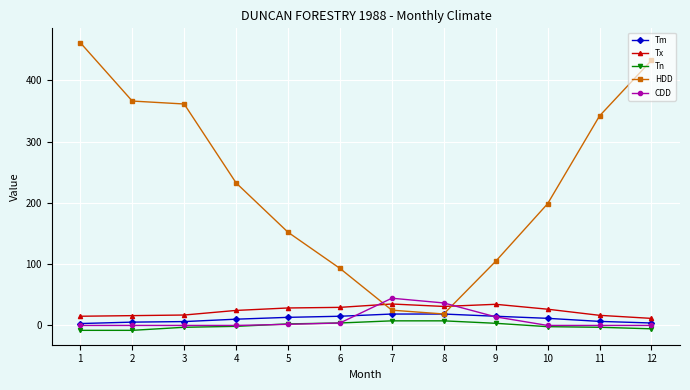

At which category is the sum across all series the highest?

1